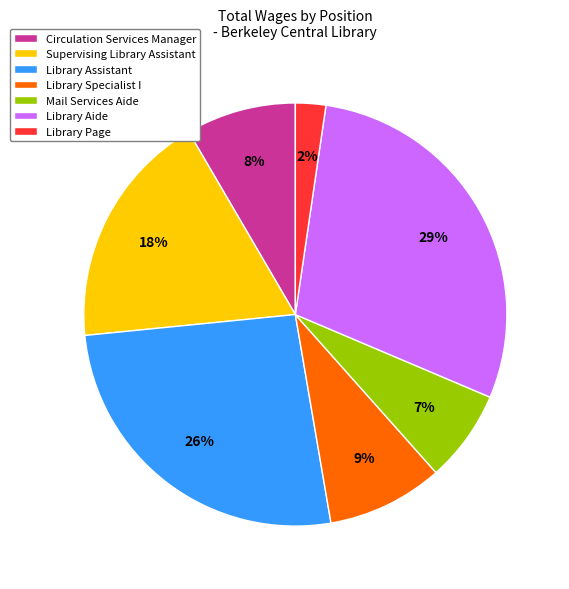

To the nearest percent, what portion does Library Assistant represent?

26%